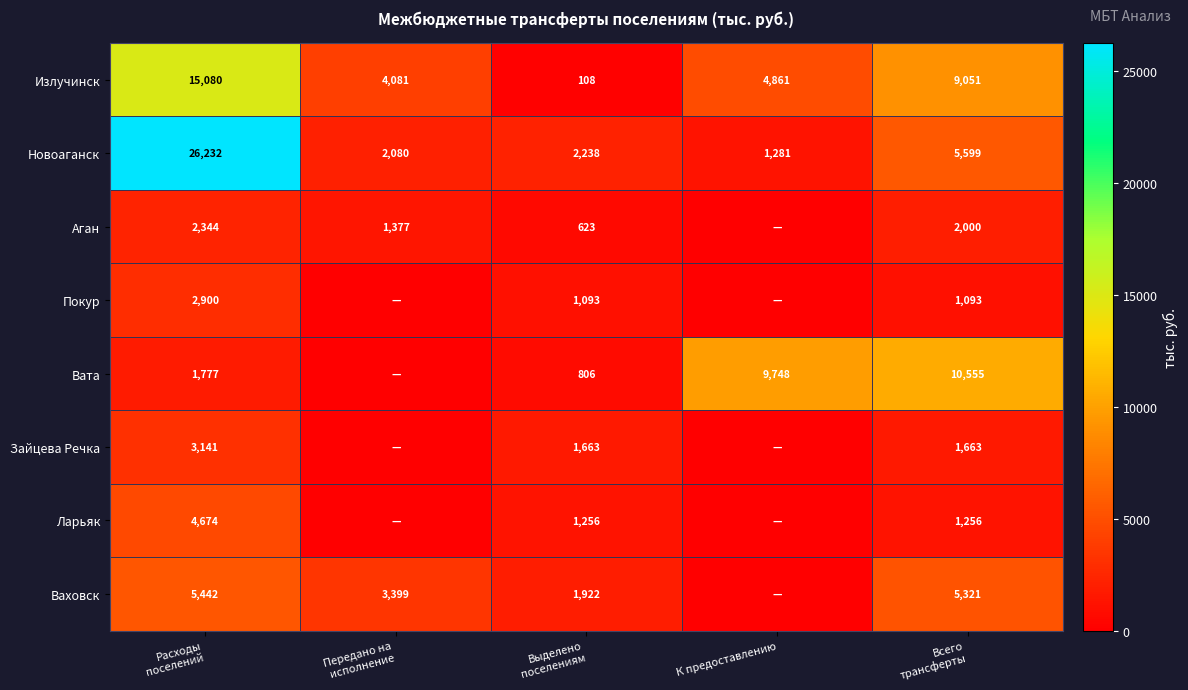

What is the average value of the Излучинск series?

6636